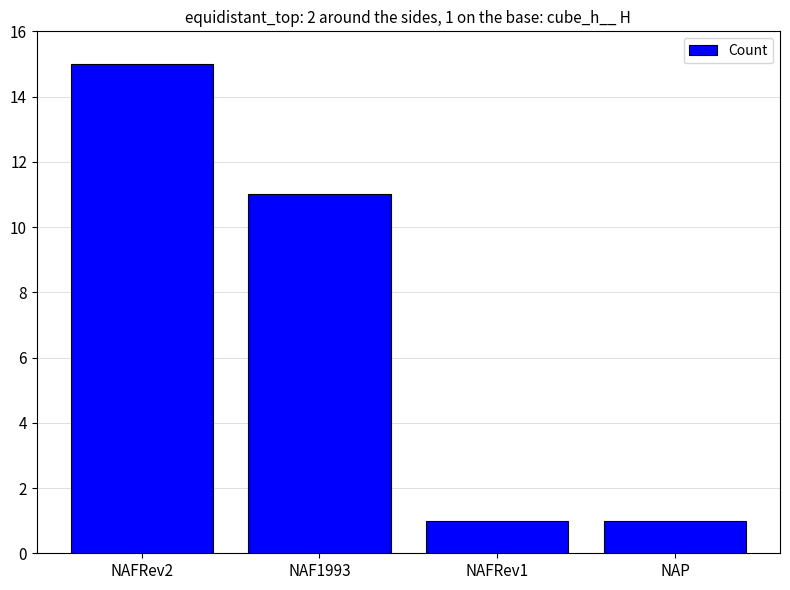

At which label does the data first exceed 11?

NAFRev2